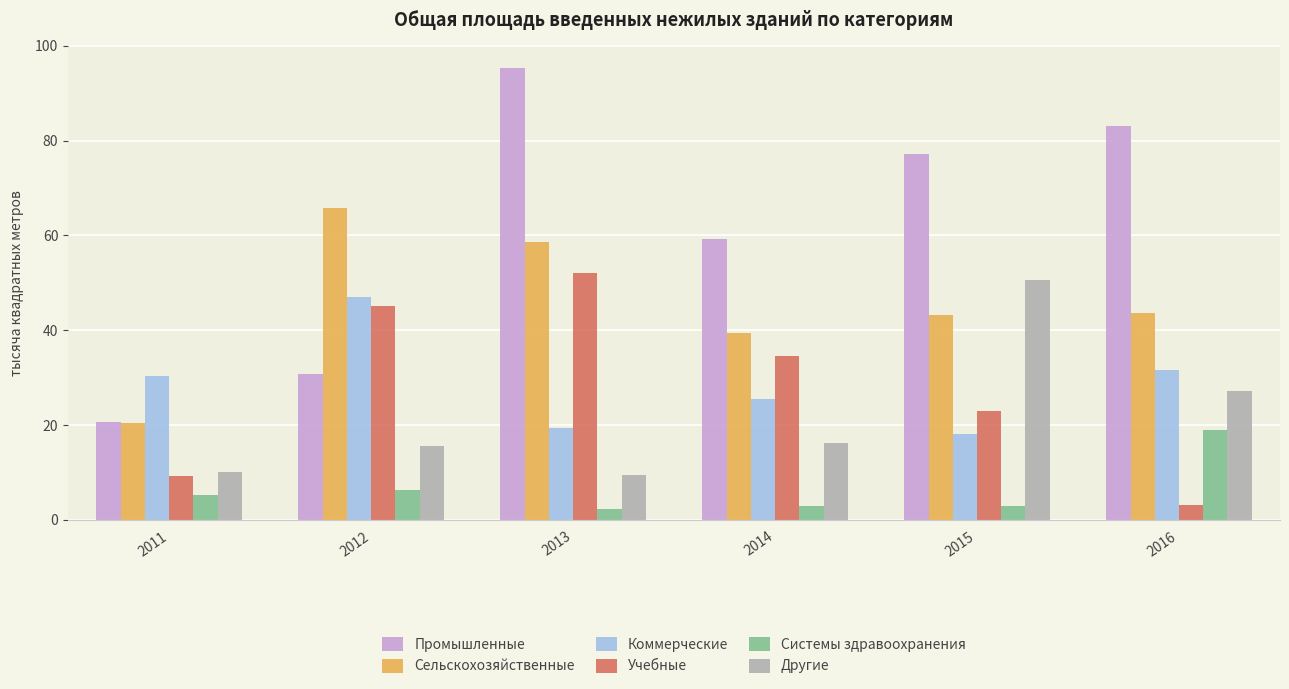

True or false: Сельскохозяйственные has a value of 34.6 at 2011.

False